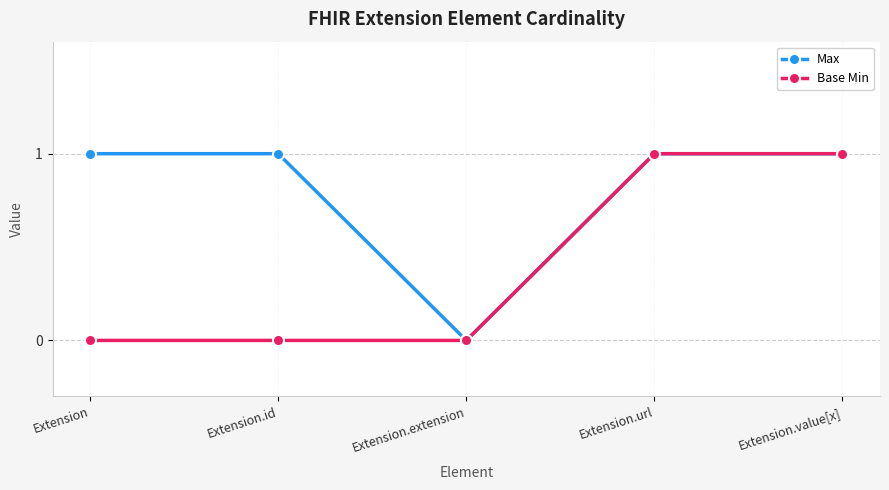

Reading left to right, transcribe all the data shown in this chart.

Max: 1	1	0	1	1
Base Min: 0	0	0	1	1